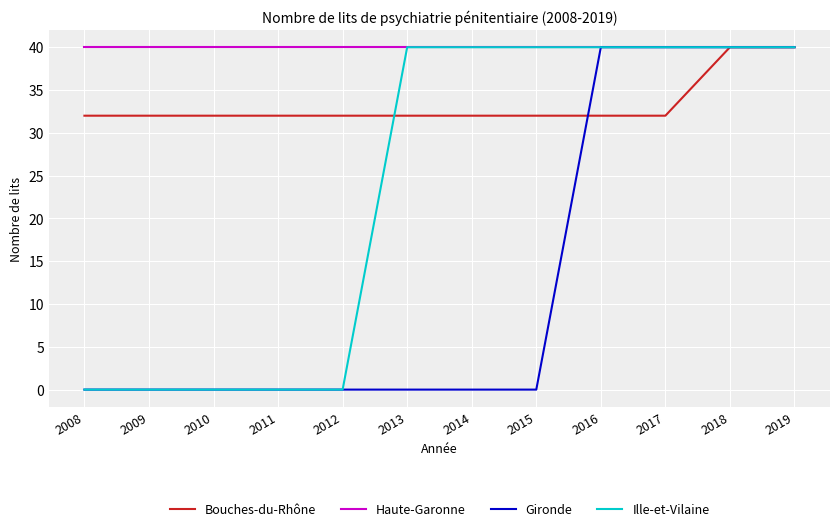

What is the maximum value for Haute-Garonne?

40